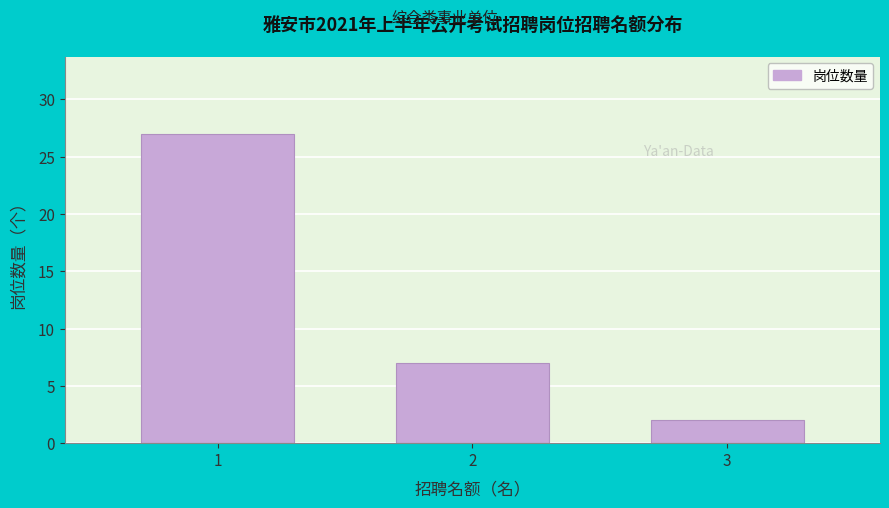

Reading left to right, list all the values displayed in this chart.

27	7	2